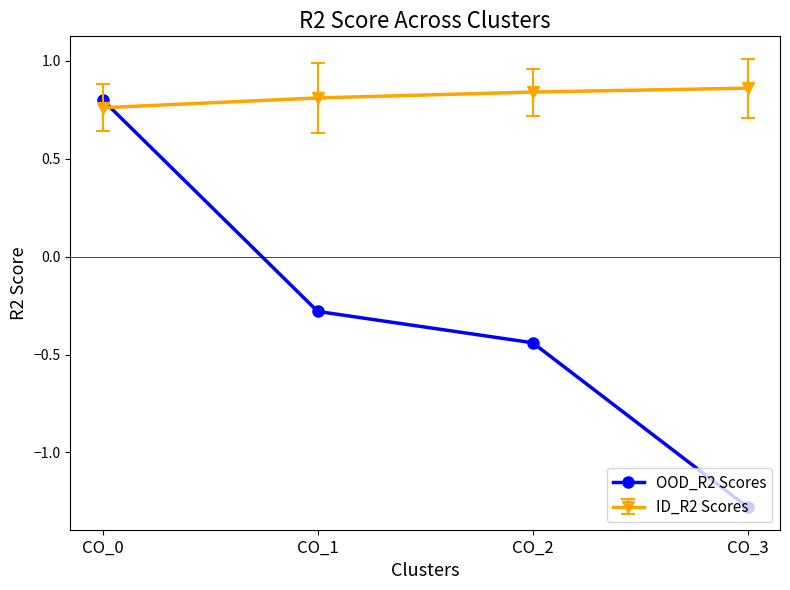

How many lines are shown in the chart?

2